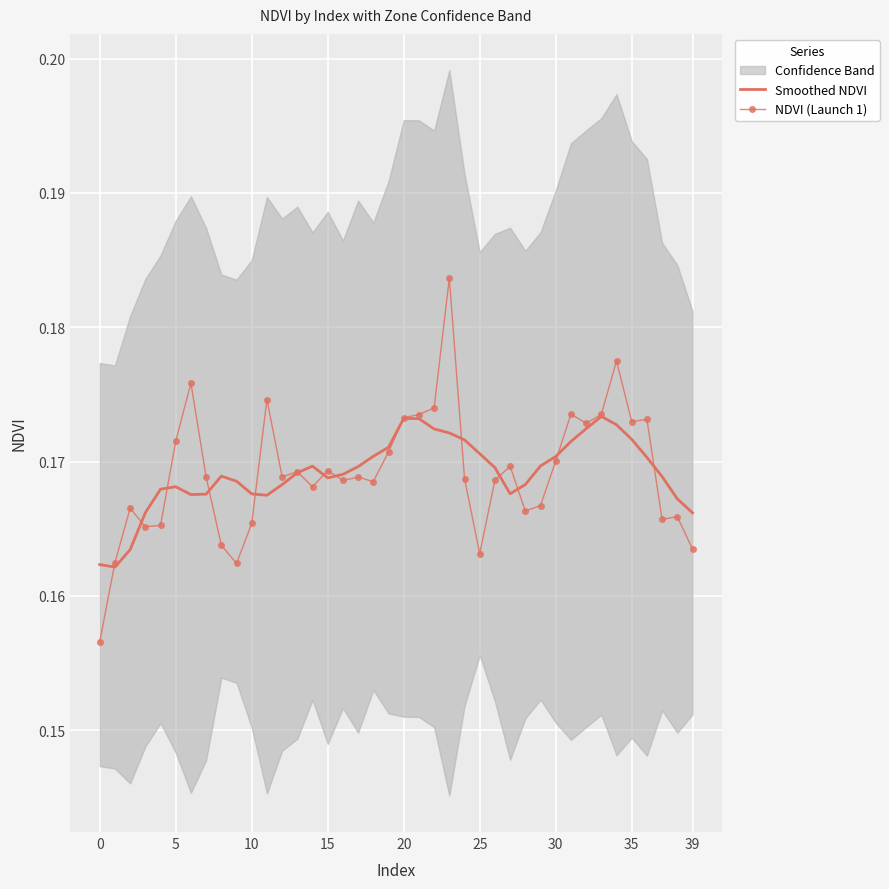

Which series has the largest total across all categories?

NDVI (Launch 1)